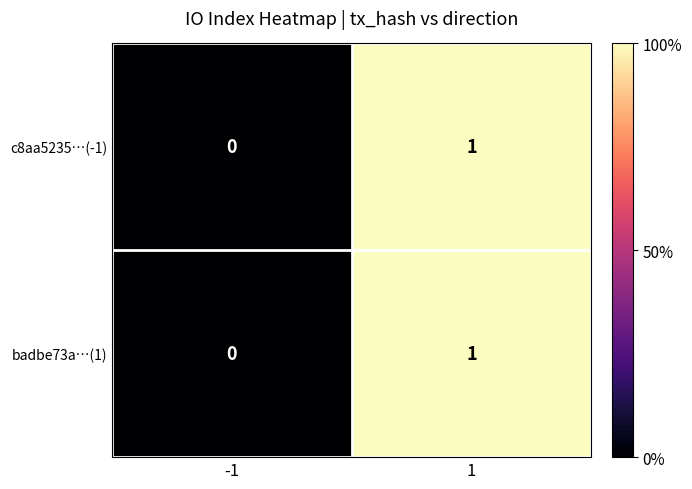

Is the value of c8aa5235…(-1) at 1 greater than the value of badbe73a…(1) at -1?

Yes